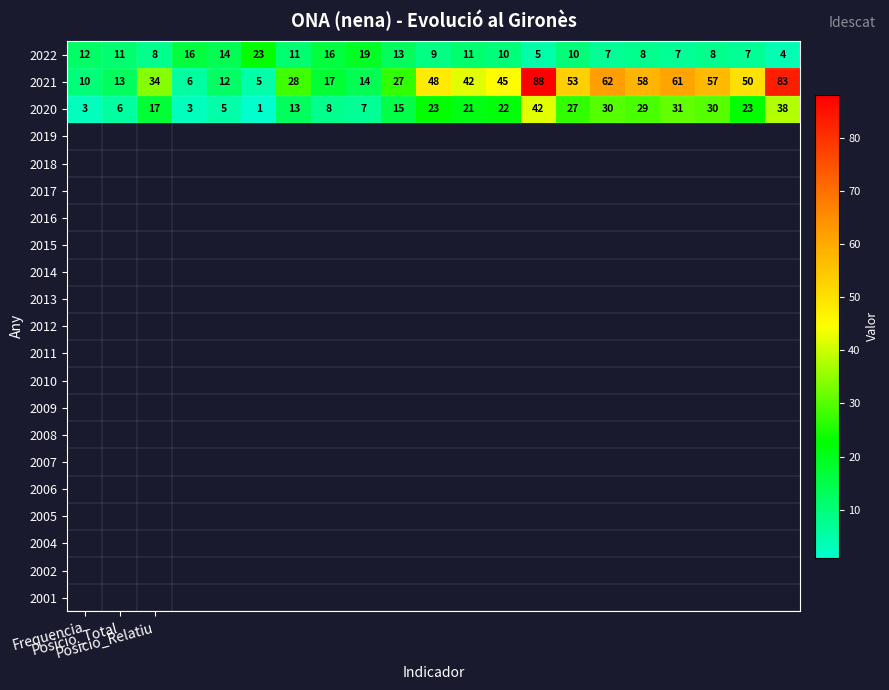

List the series in order of their overall mean, lowest first.

2022, 2020, 2021